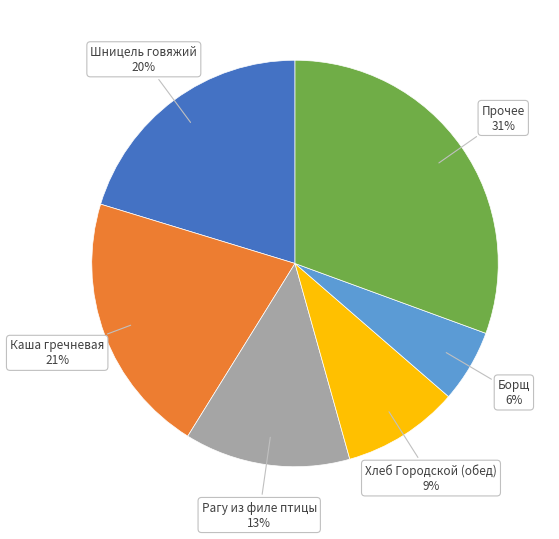

To the nearest percent, what is the difference between the largest and smallest slice percentages?

25%